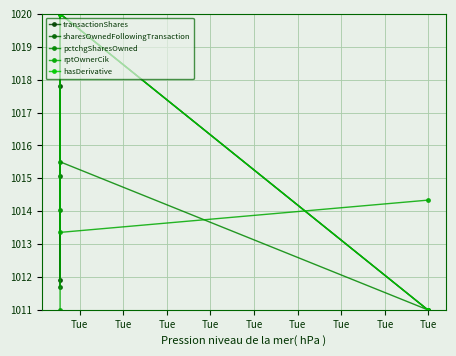

How many lines are shown in the chart?

5